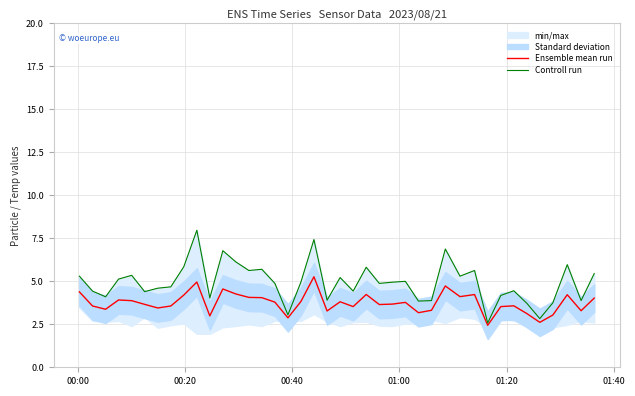

Rank the series by their maximum value, from lowest to highest.

Ensemble mean run, Controll run